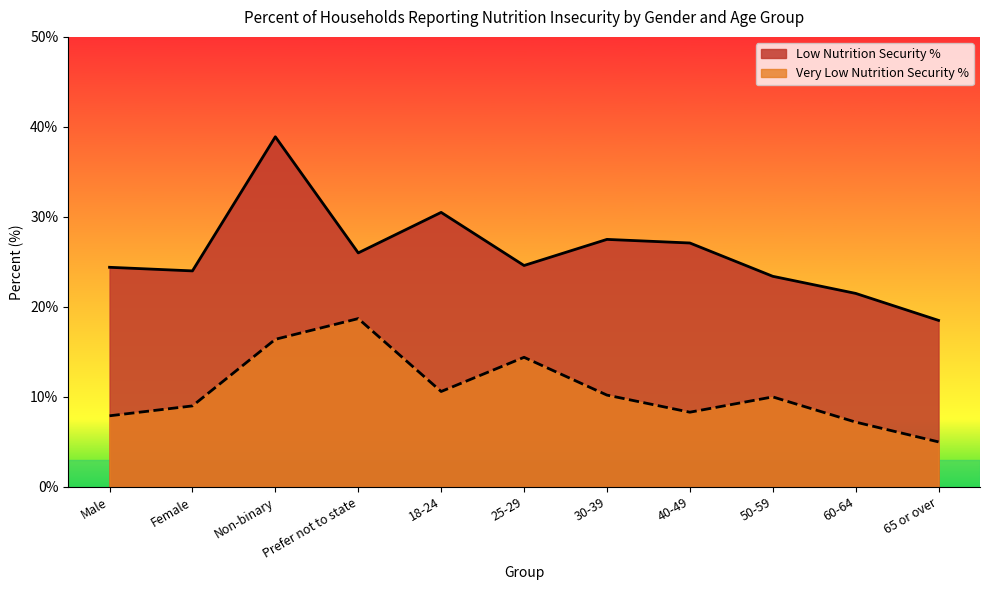

At which category is the sum across all series the highest?

Non-binary